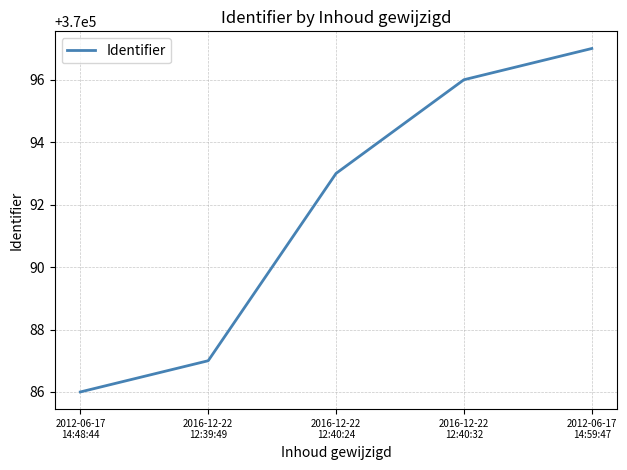

At which category does the chart reach its peak across all series?

2012-06-17
14:59:47